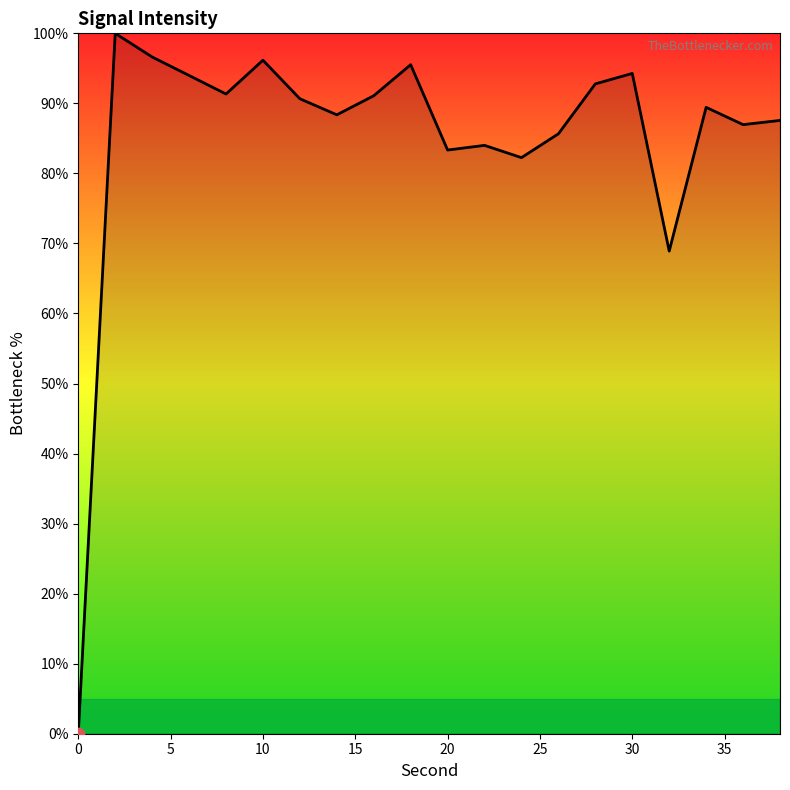

What is the maximum value shown in the chart?

100.0